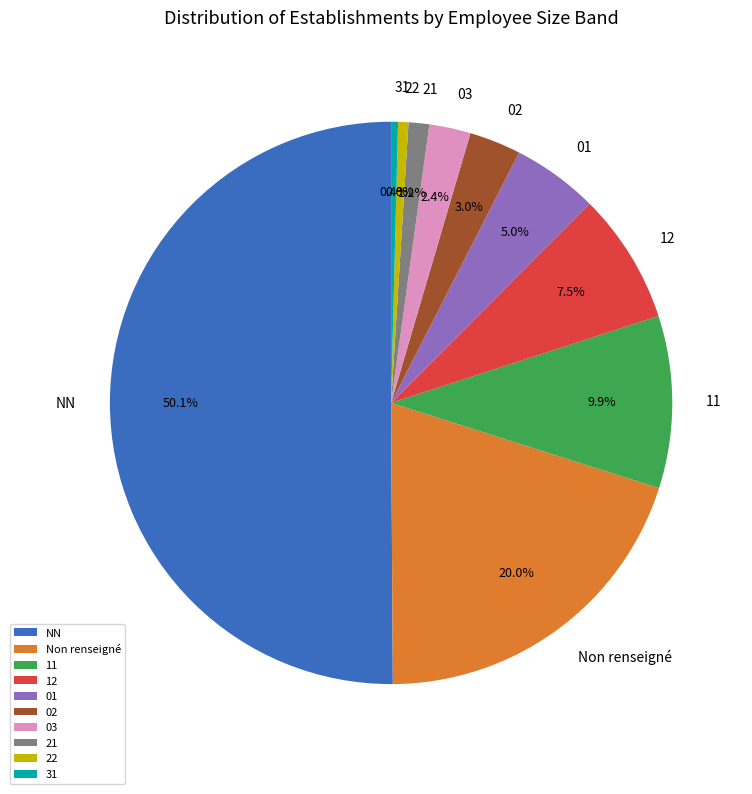

To the nearest percent, what is the difference between the 02 and 03 slice percentages?

1%